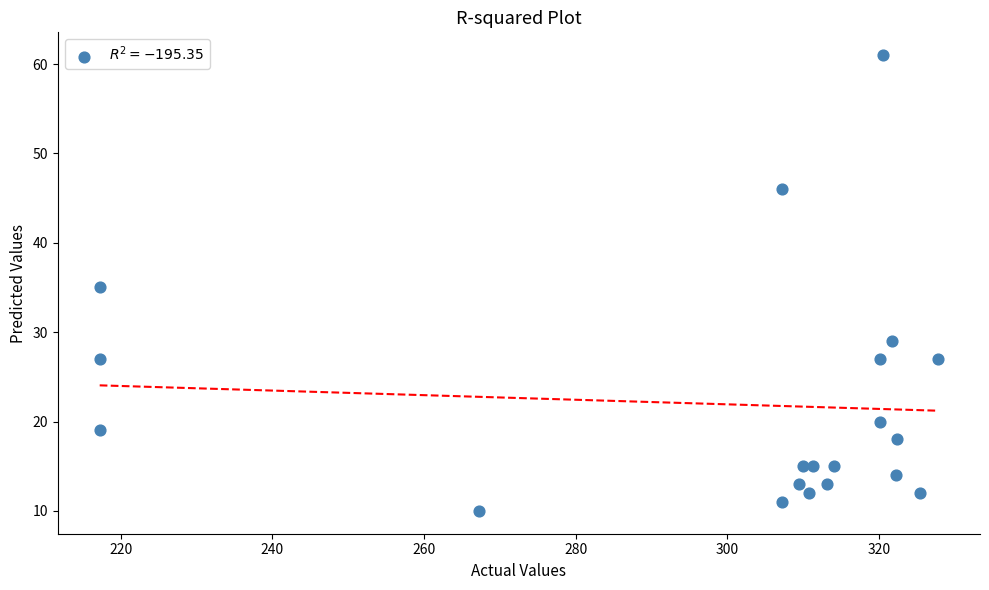

What is the range of Y values (max minus min)?

51